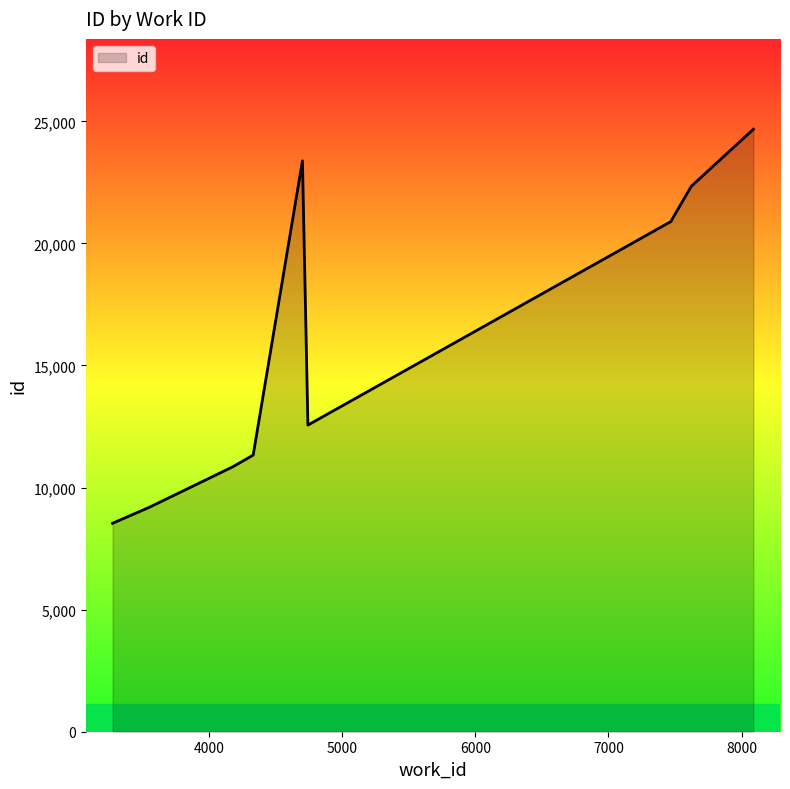

How many lines are shown in the chart?

1